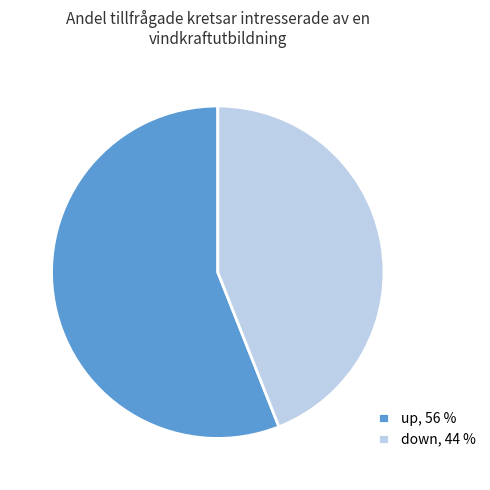

Is up the majority of the pie?

Yes